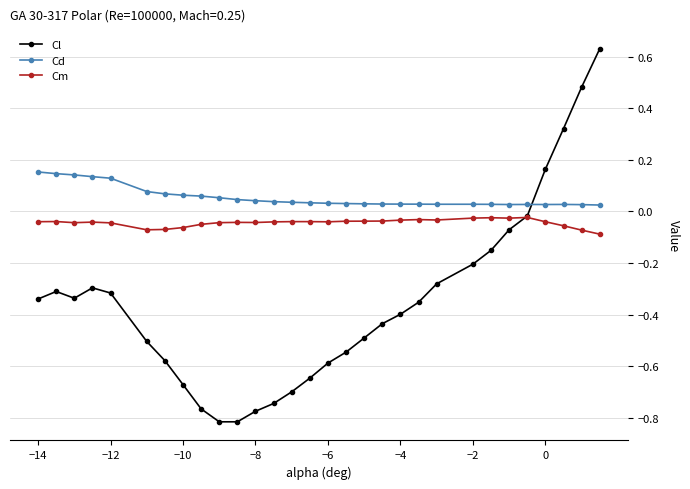

True or false: Cm has more than 2 interior local peaks.

True